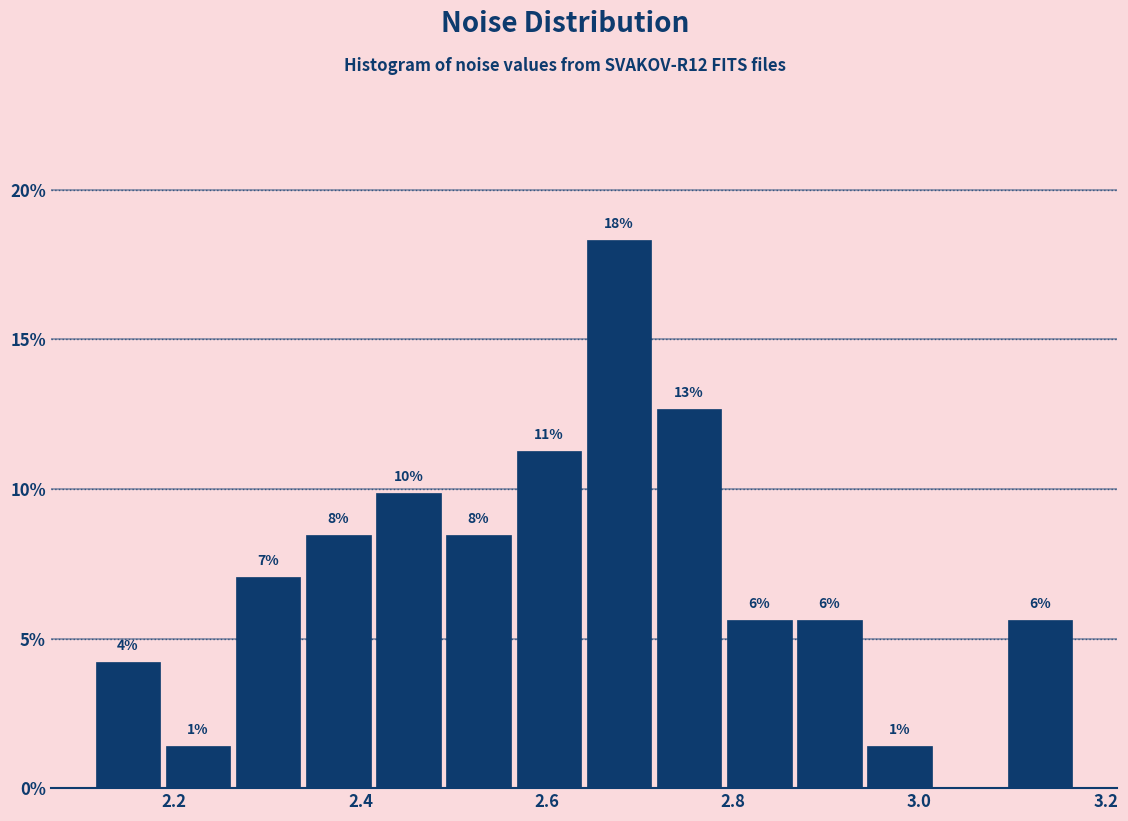

Around what value on the x-axis is the tallest bar? Give the approximate position of its centre, as read against the axis.

2.68